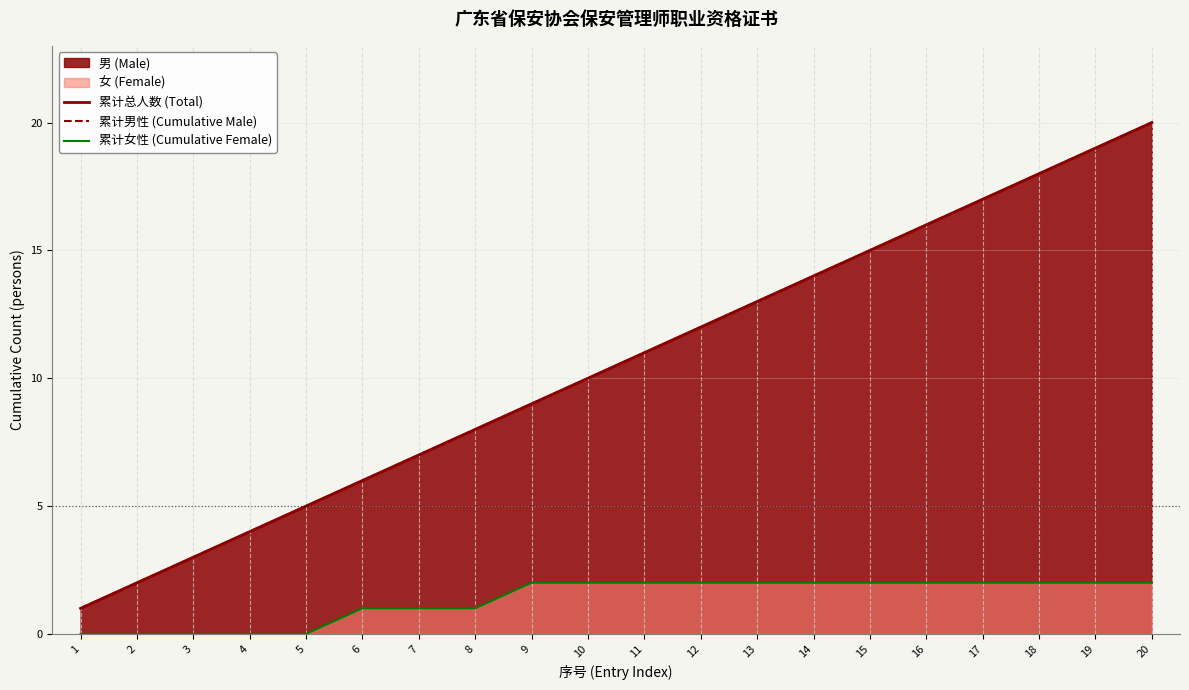

True or false: 累计总人数 (Total) and 累计女性 (Cumulative Female) cross at least once.

False